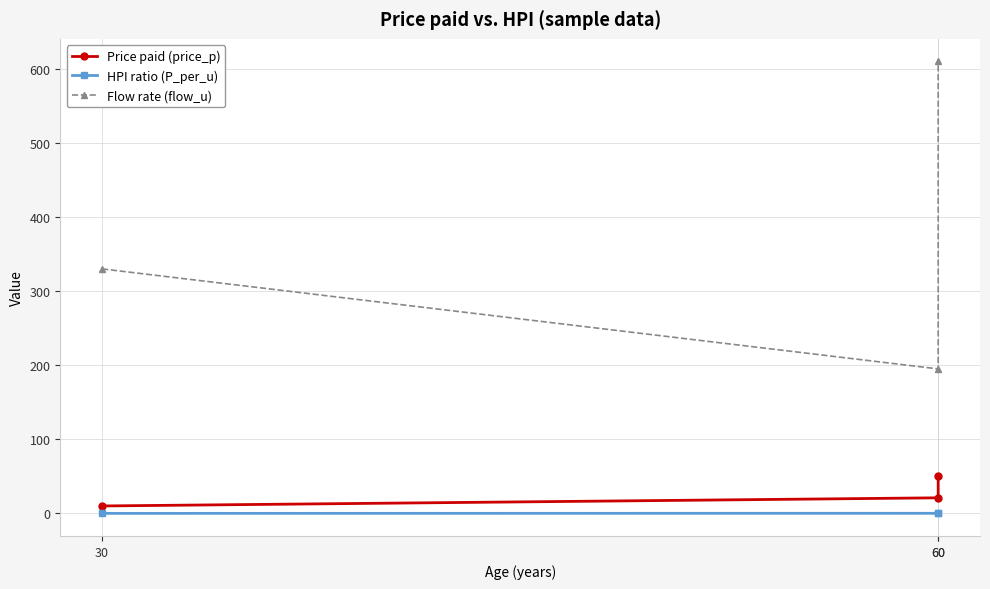

Which series has the largest total across all categories?

Flow rate (flow_u)